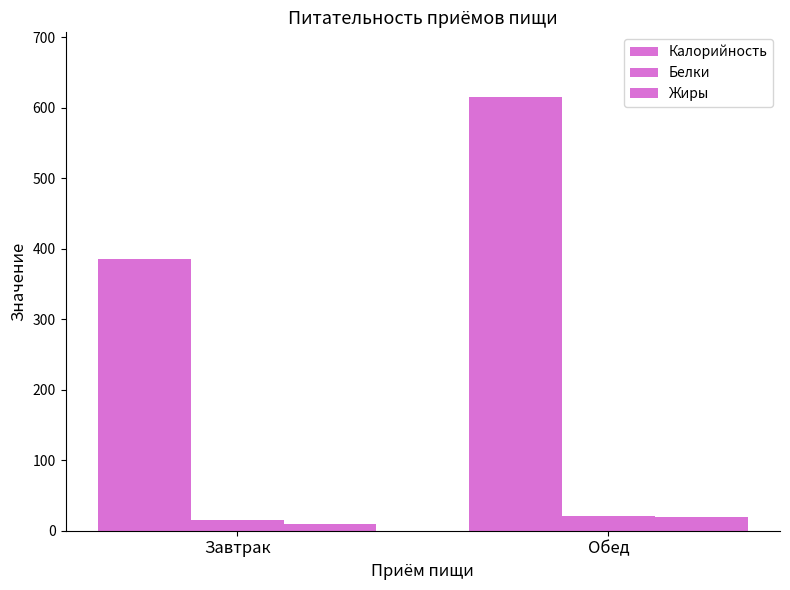

Which category has the highest value across all series?

Обед